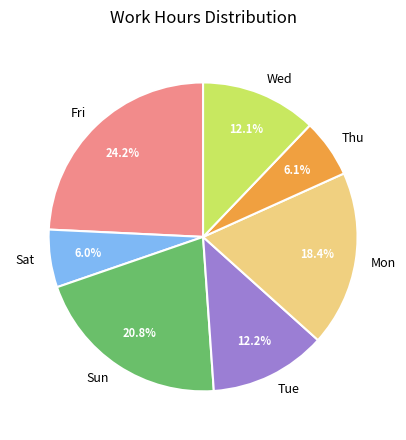

To the nearest percent, what is the average slice percentage?

14%